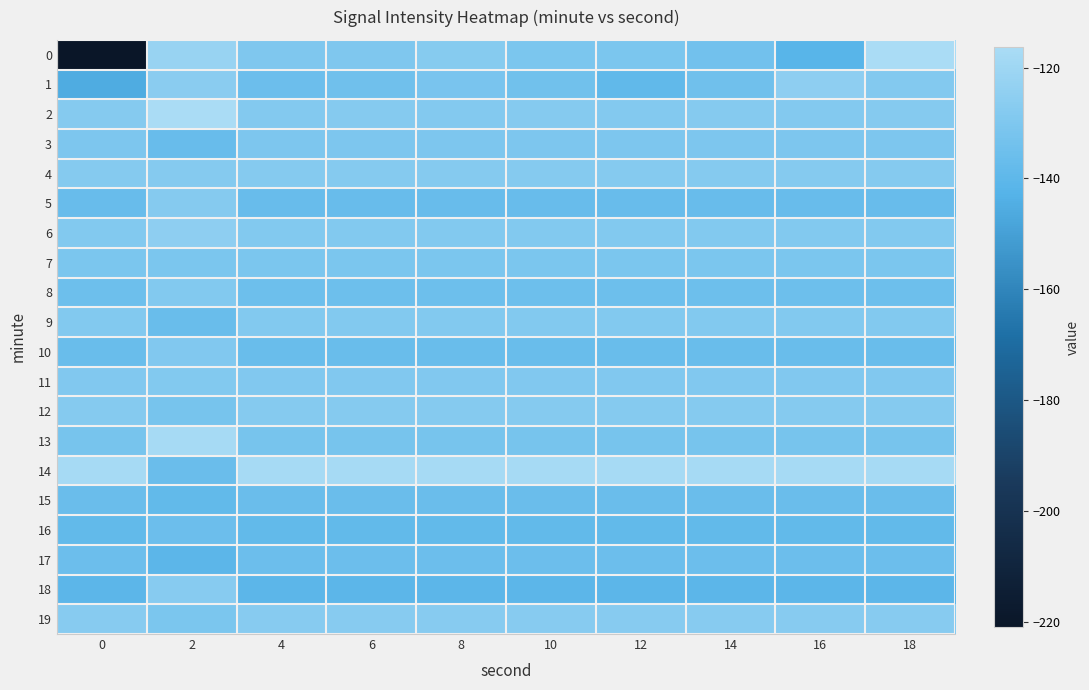

Which has a higher value, 6 or 8?

8